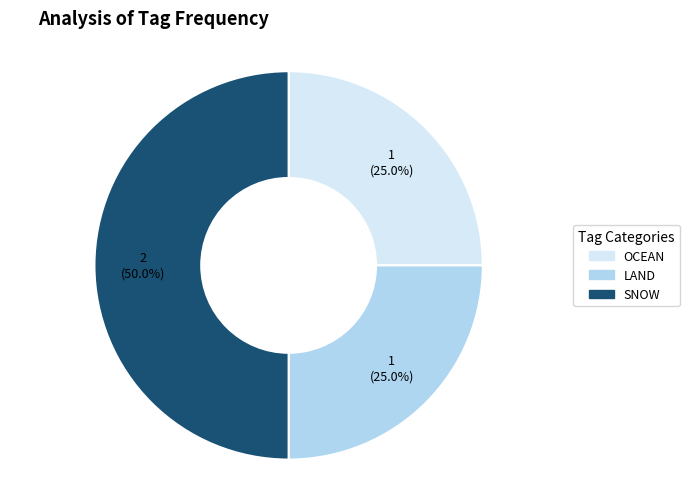

Which category has the biggest portion of the pie?

SNOW